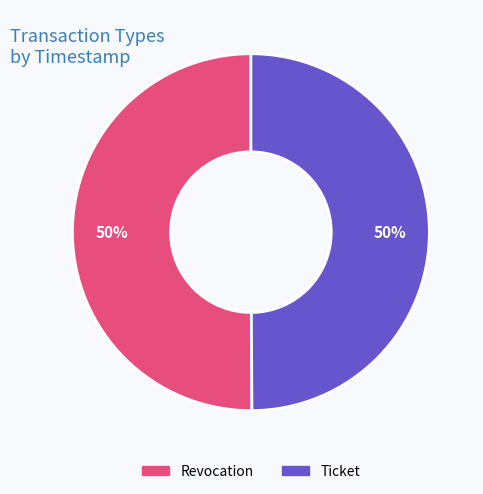

To the nearest percent, what portion does Ticket represent?

50%